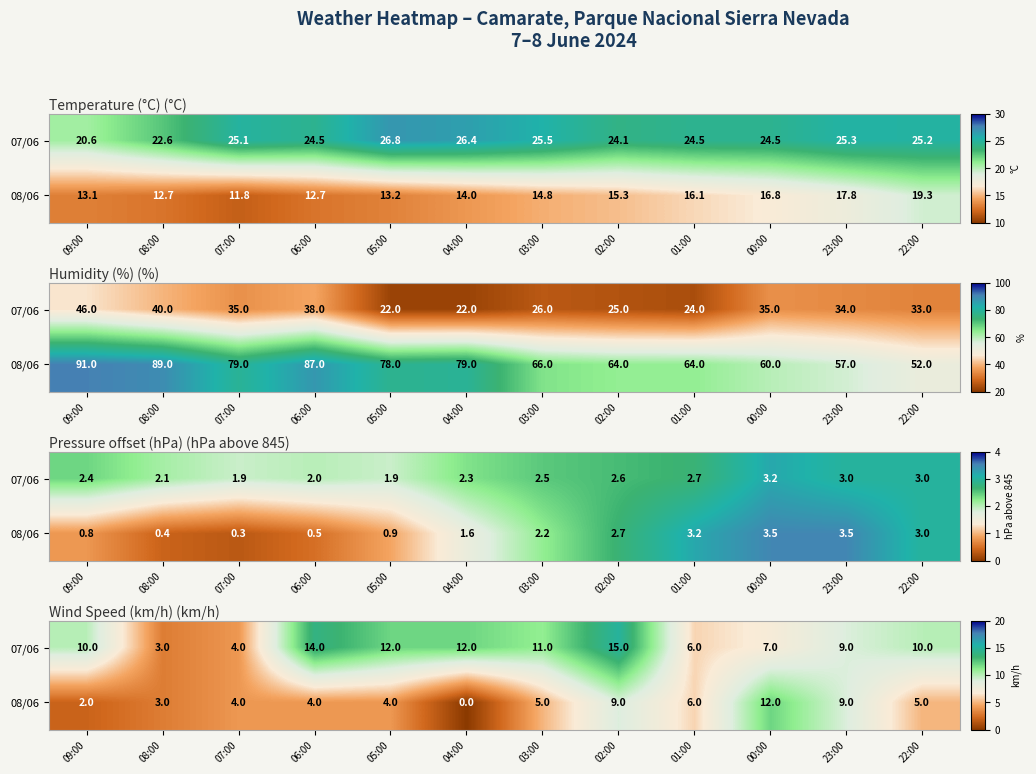

Rank the series by their average value, from highest to lowest.

07/06, 08/06